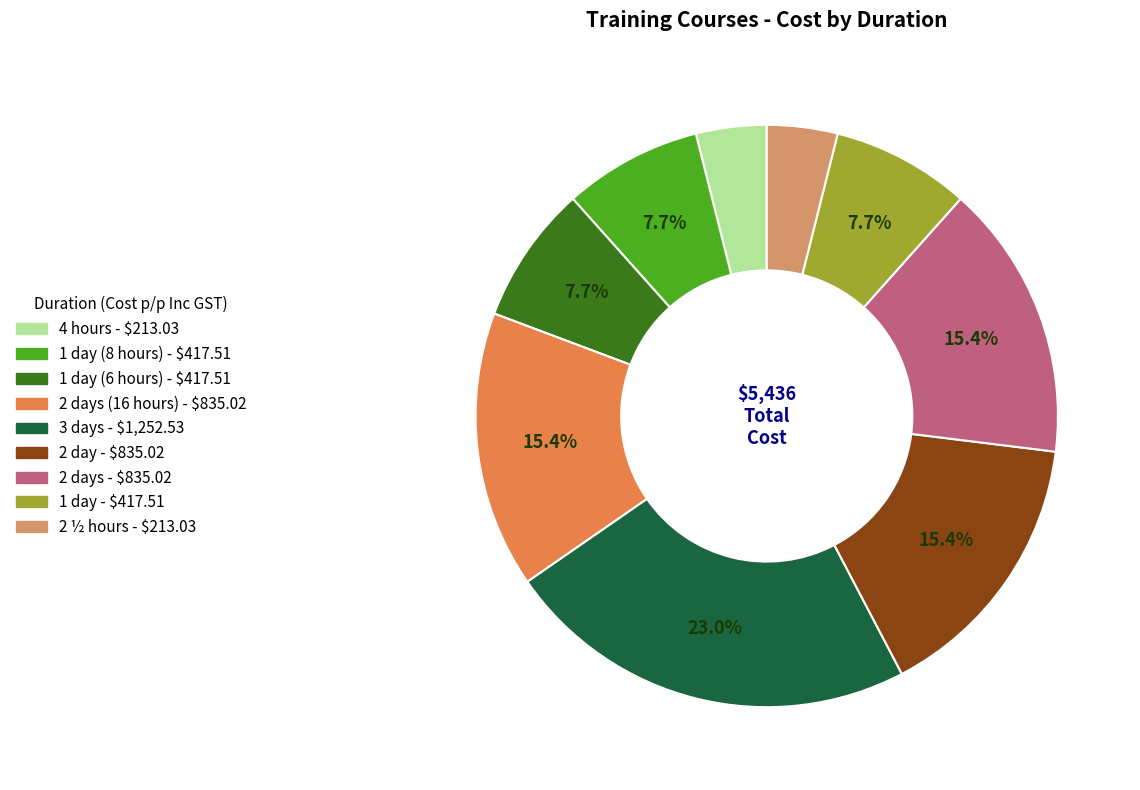

How many segments does this pie chart have?

9